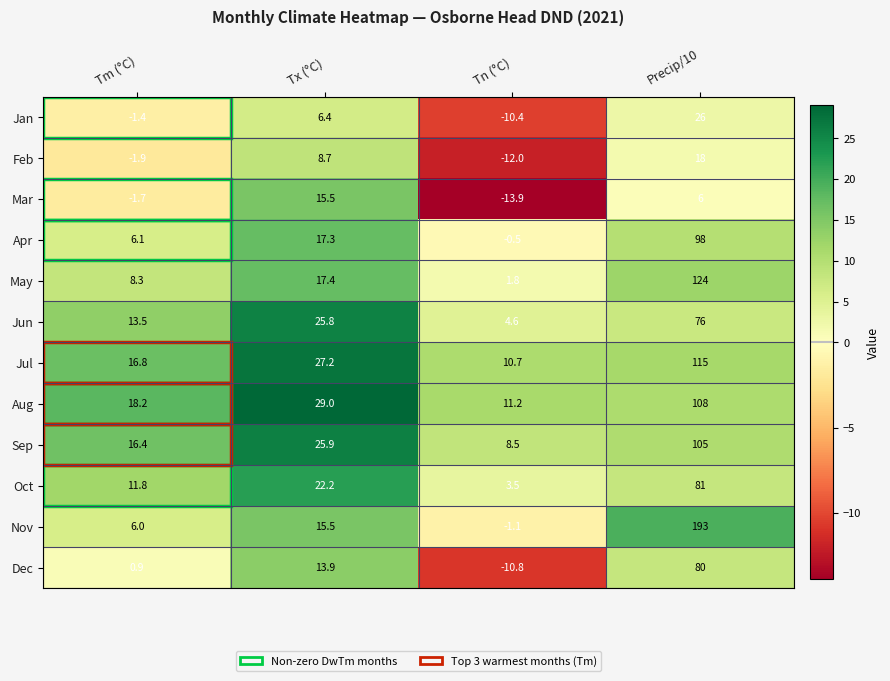

Which label corresponds to the largest value in the chart?

Precip/10